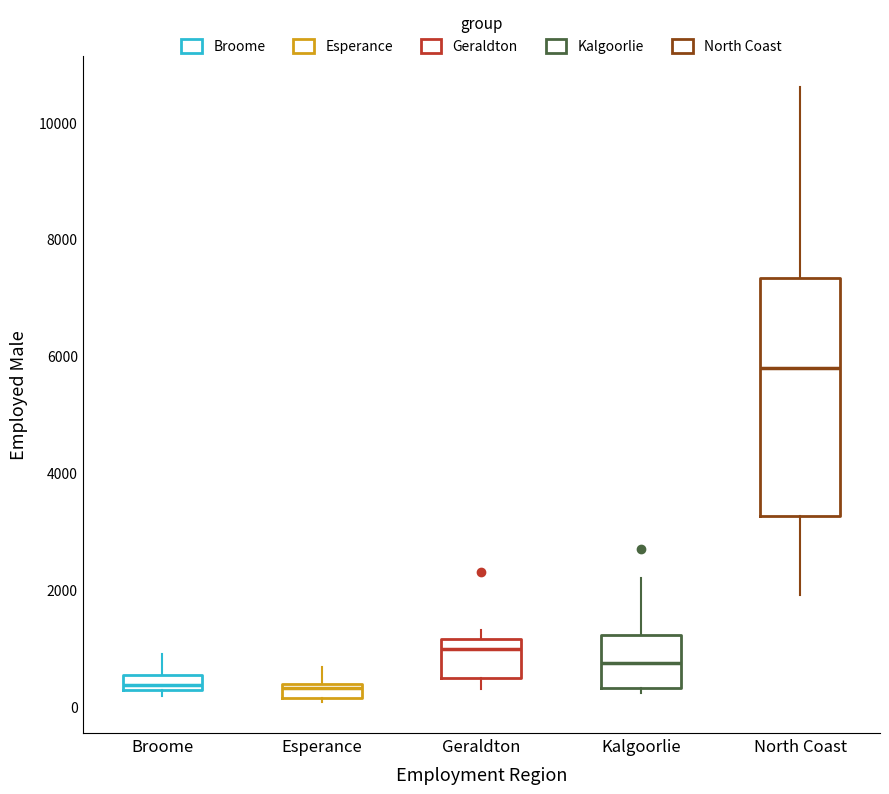

Comparing the boxes themselves (not the whiskers), which one is the tallest?

North Coast